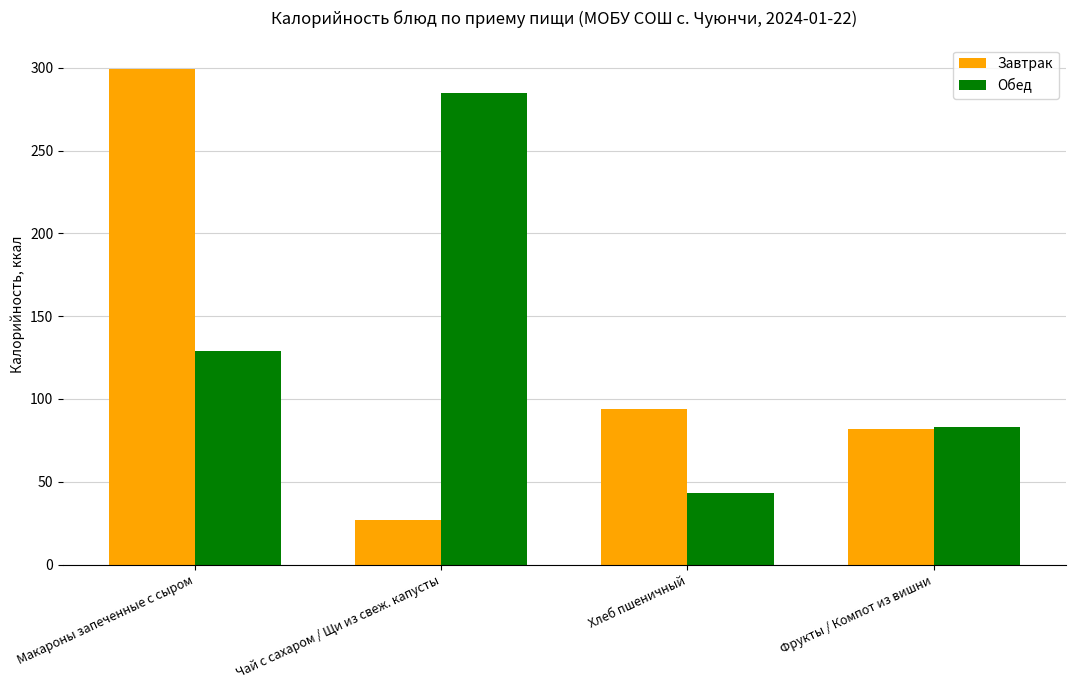

The value of Обед at Хлеб пшеничный is 43. True or false?

True